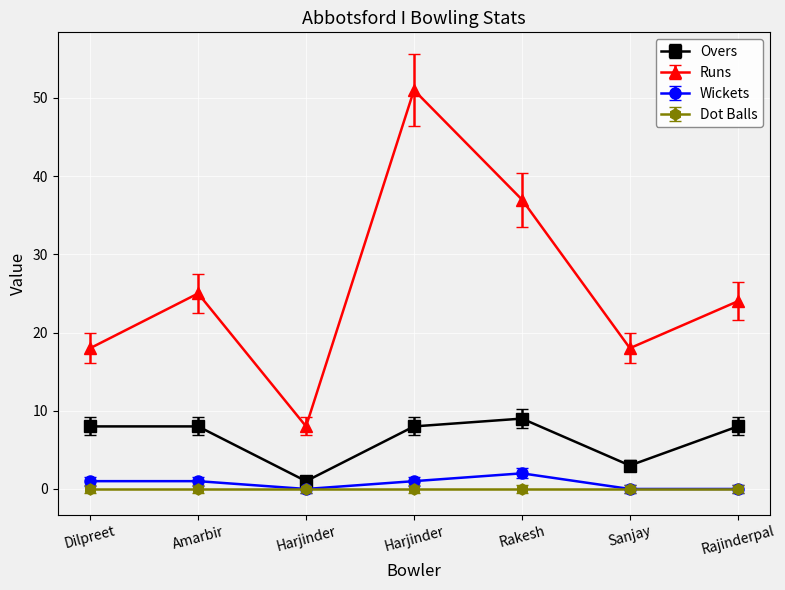

At which label does Runs first exceed 24?

Amarbir